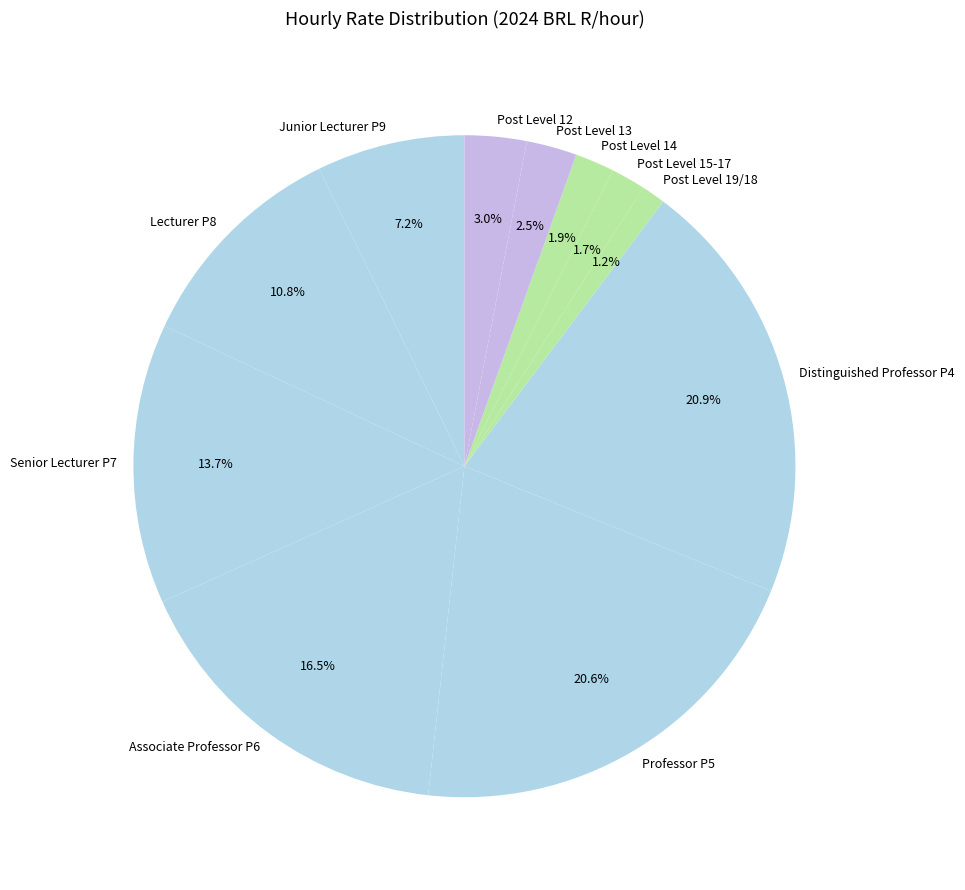

Does Distinguished Professor P4 account for over 50% of the chart?

No